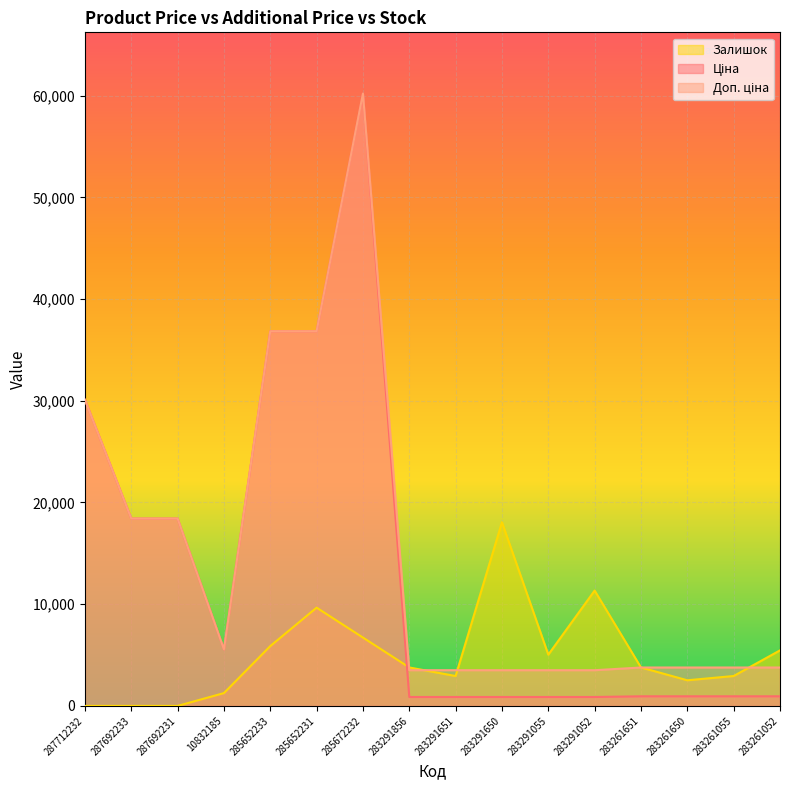

At which category does Доп. ціна reach its first local peak?

285672232